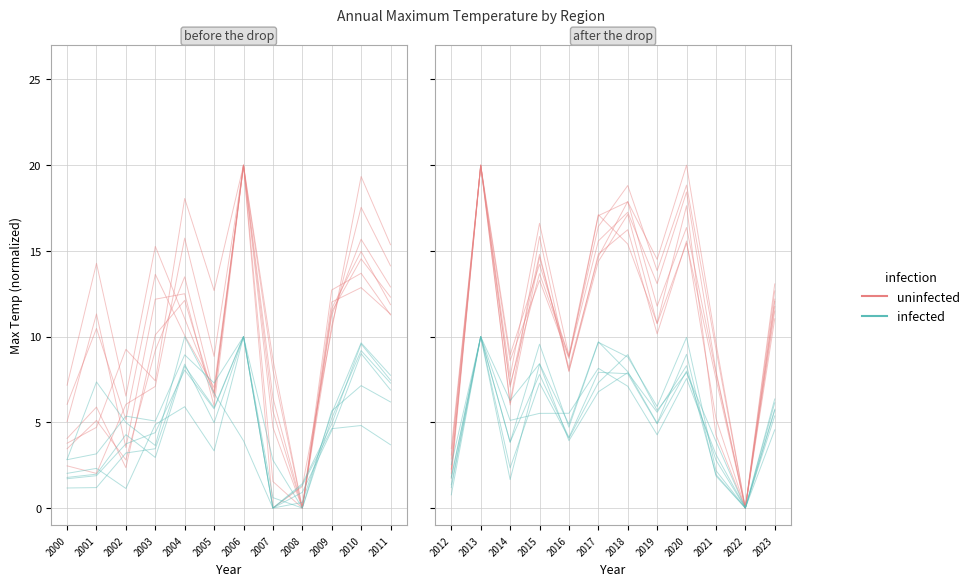

What is the difference between the maximum and minimum values in the infected series?

10.0